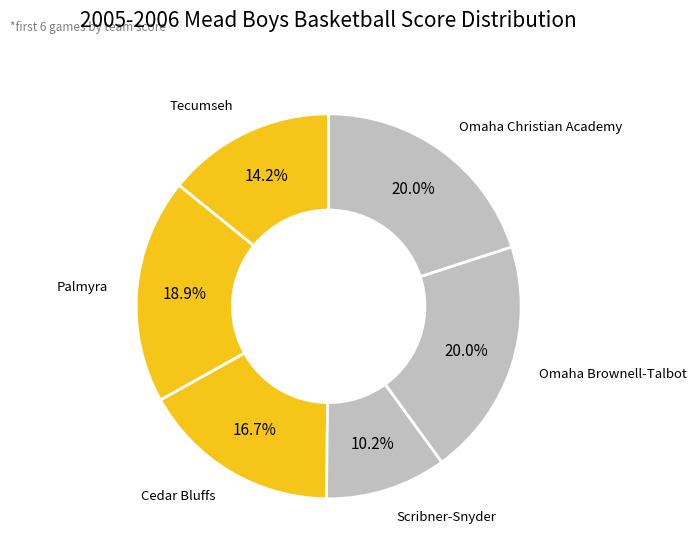

Count the number of slices in the pie.

6